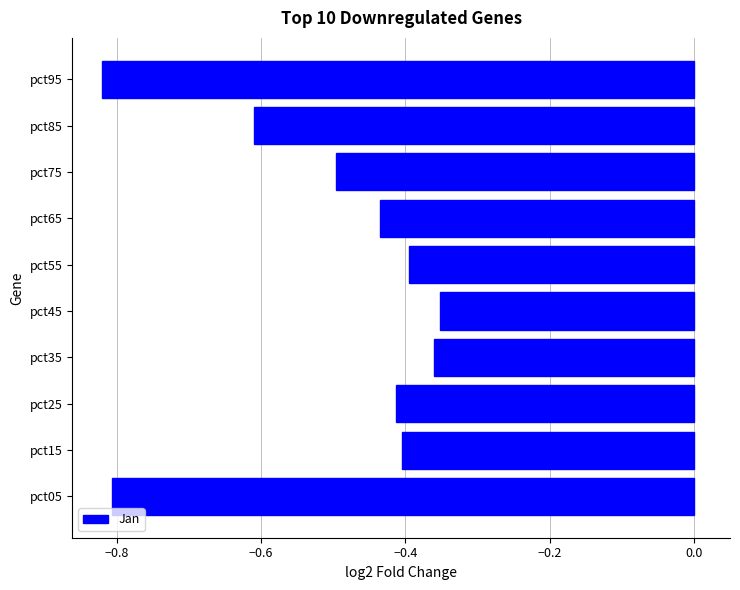

Between pct85 and pct55, which is larger?

pct55